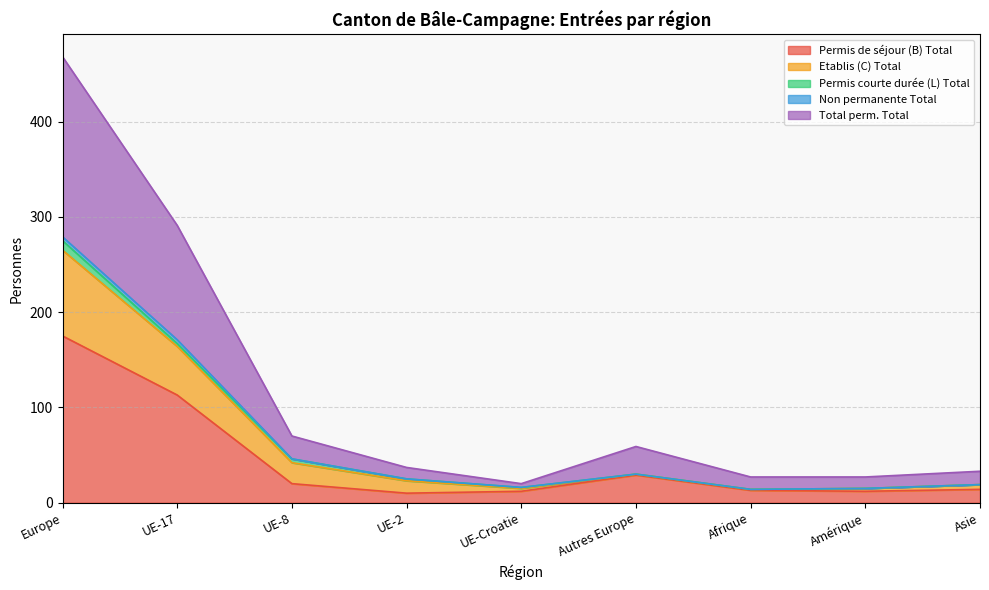

Which has a higher value, Amérique or UE-17?

UE-17